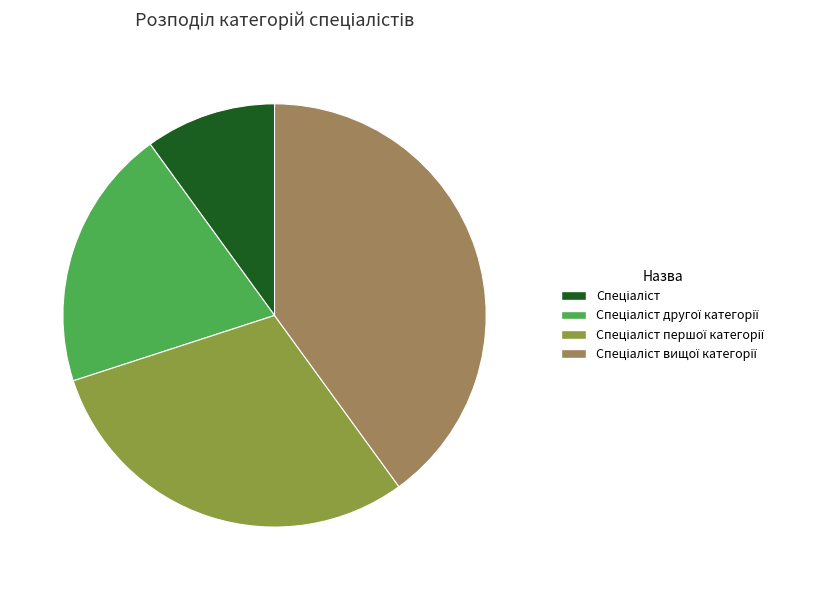

Is there a majority slice in this chart?

No